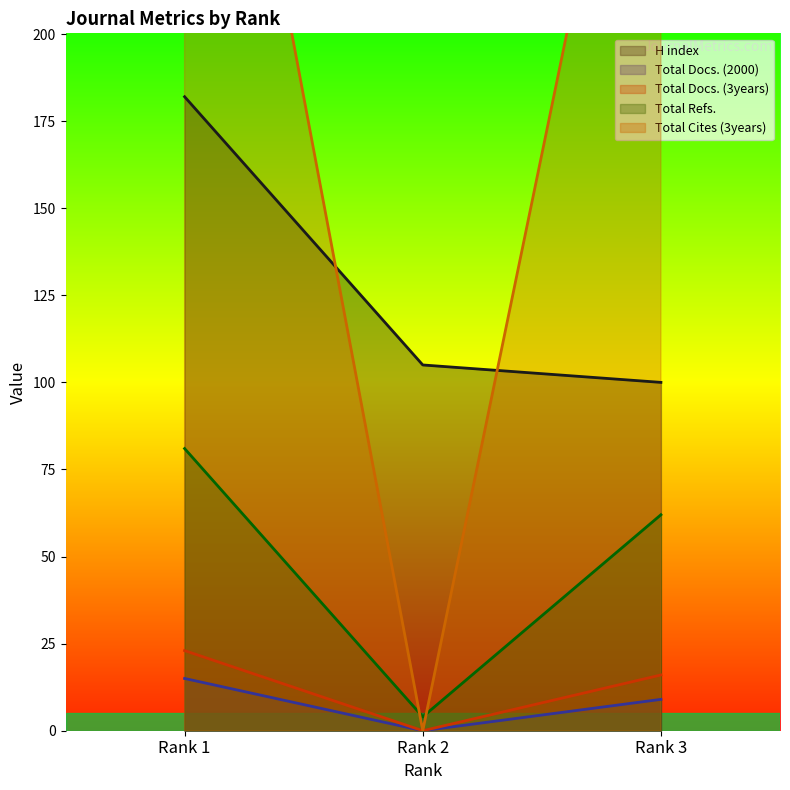

What is the average value of the Total Refs. series?

49